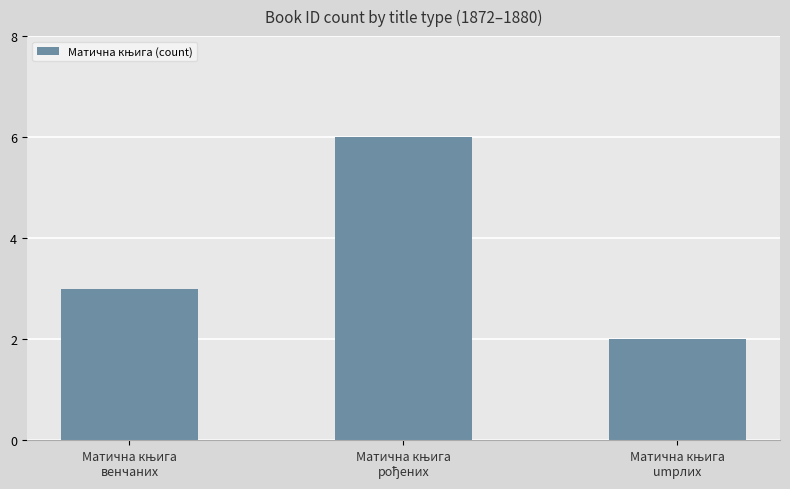

What is the difference between the maximum and second lowest values?

3